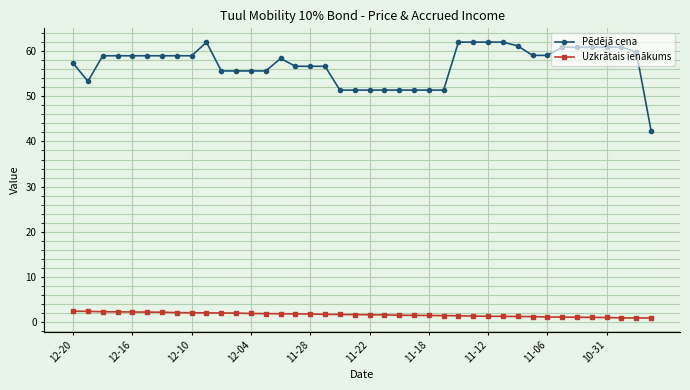

At how many categories does at least one series exceed 27?

40